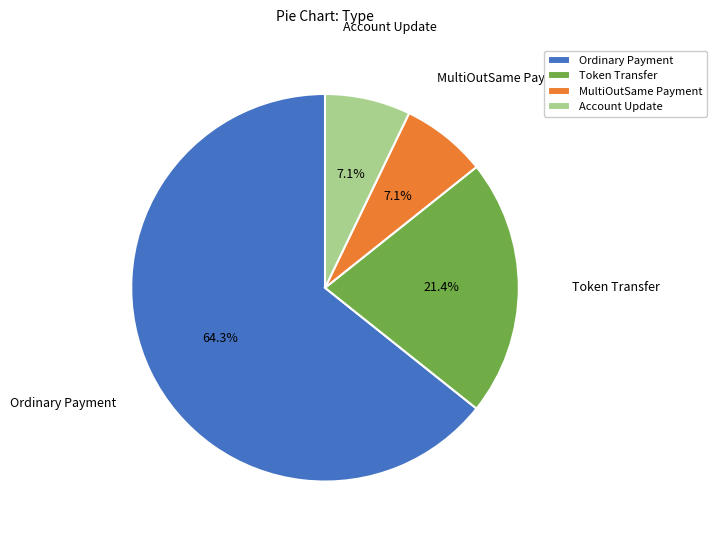

What percentage is the Ordinary Payment slice, to the nearest percent?

64%